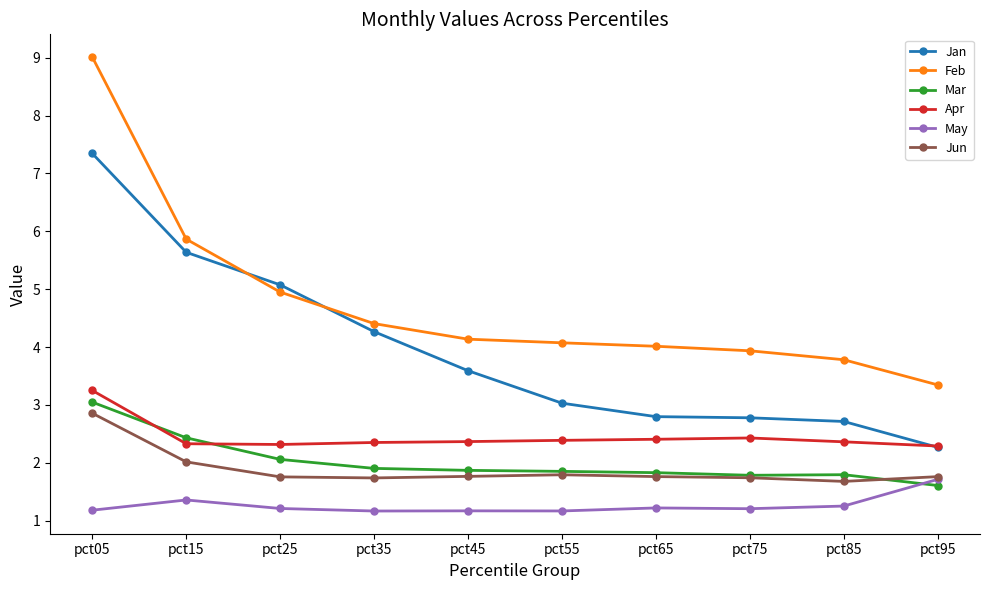

Count the number of categories in the chart.

10